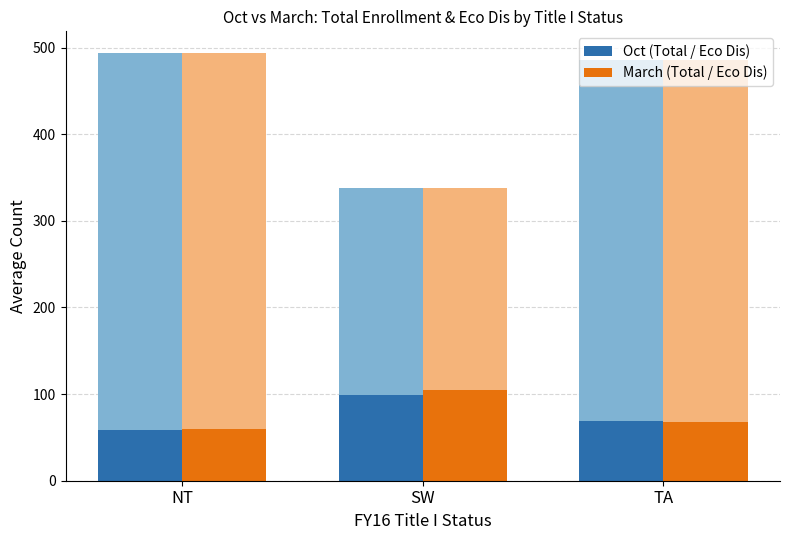

List the labels in order of Oct (Total / Eco Dis) value, smallest first.

NT, TA, SW